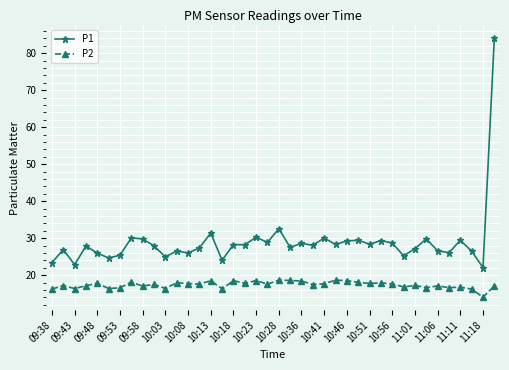

What is the value of the P2 point at the 32nd from the left?

16.8